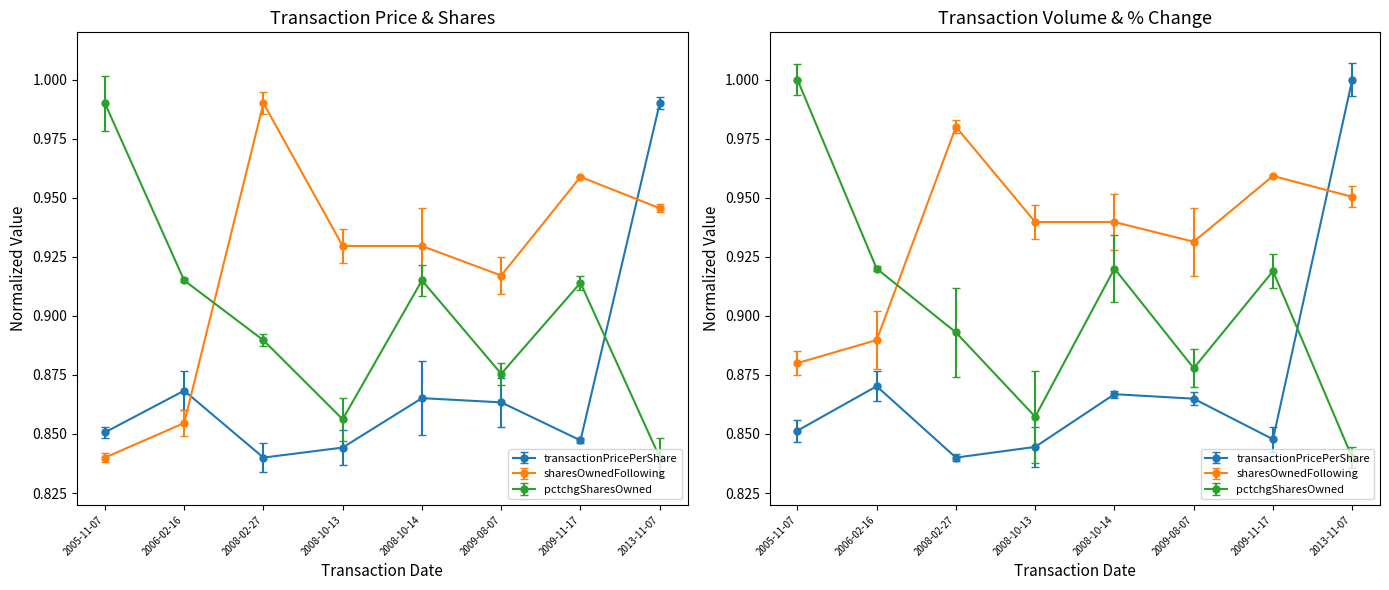

Reading left to right, extract all data points from this chart.

transactionPricePerShare: 2005-11-07=0.9	2006-02-16=0.9	2008-02-27=0.8	2008-10-13=0.8	2008-10-14=0.9	2009-08-07=0.9	2009-11-17=0.8	2013-11-07=1.0
sharesOwnedFollowingTransaction: 2005-11-07=0.8	2006-02-16=0.9	2008-02-27=1.0	2008-10-13=0.9	2008-10-14=0.9	2009-08-07=0.9	2009-11-17=1.0	2013-11-07=0.9
pctchgSharesOwned: 2005-11-07=1.0	2006-02-16=0.9	2008-02-27=0.9	2008-10-13=0.9	2008-10-14=0.9	2009-08-07=0.9	2009-11-17=0.9	2013-11-07=0.8